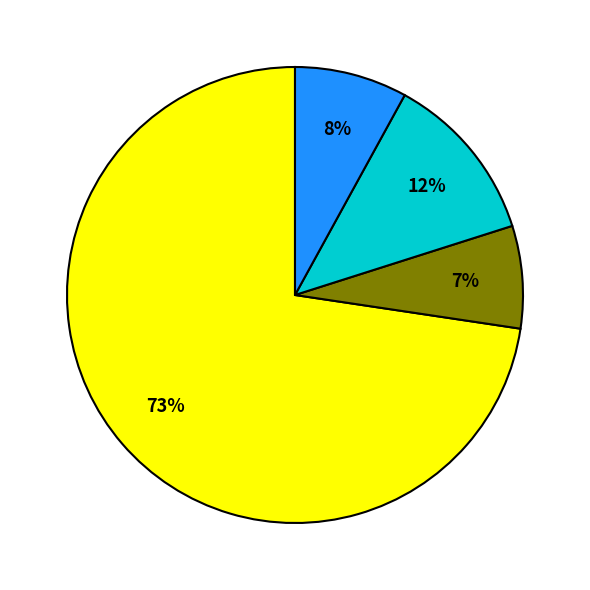

Is there a majority slice in this chart?

Yes